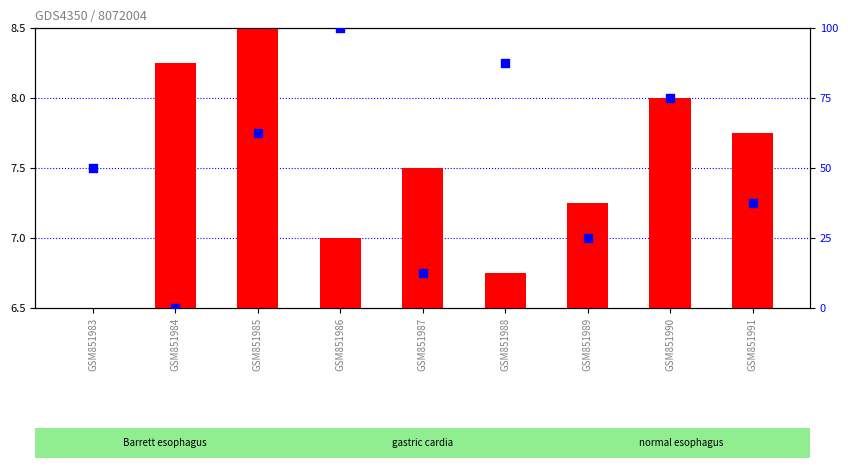

At how many categories does at least one series exceed 79?

2